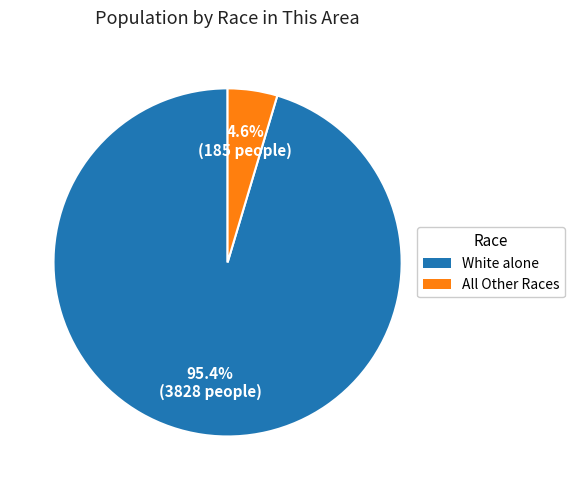

Does any single category account for the majority?

Yes